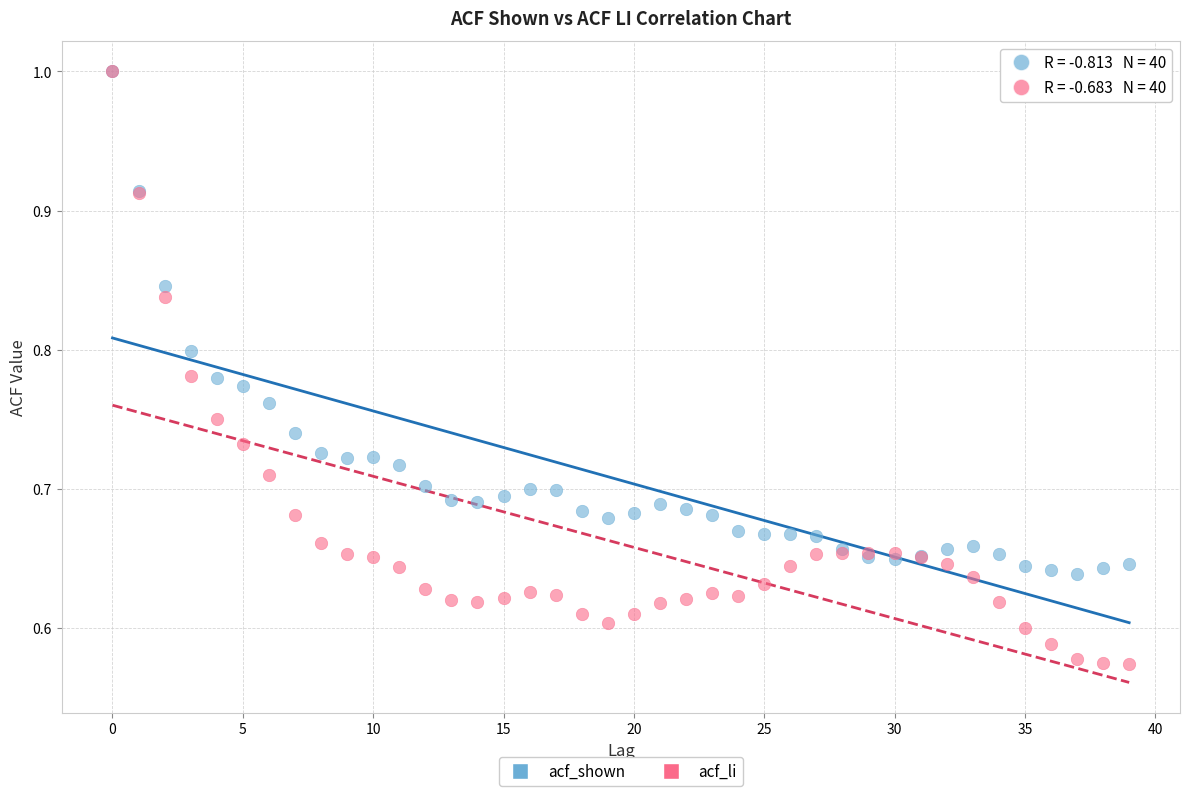

What are all the series names shown in the legend?

acf_shown, acf_li